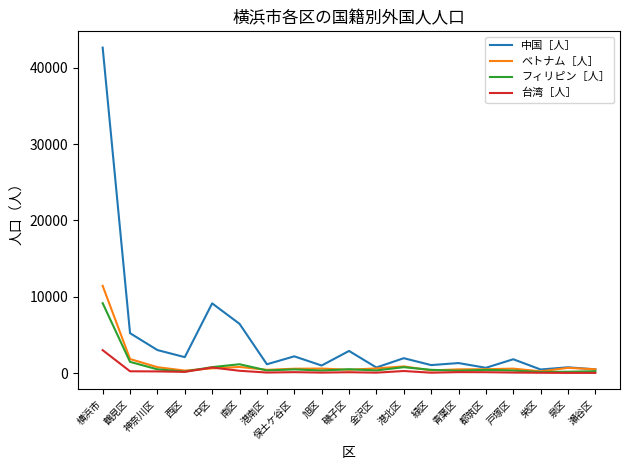

Which series has the widest spread of values?

中国［人］